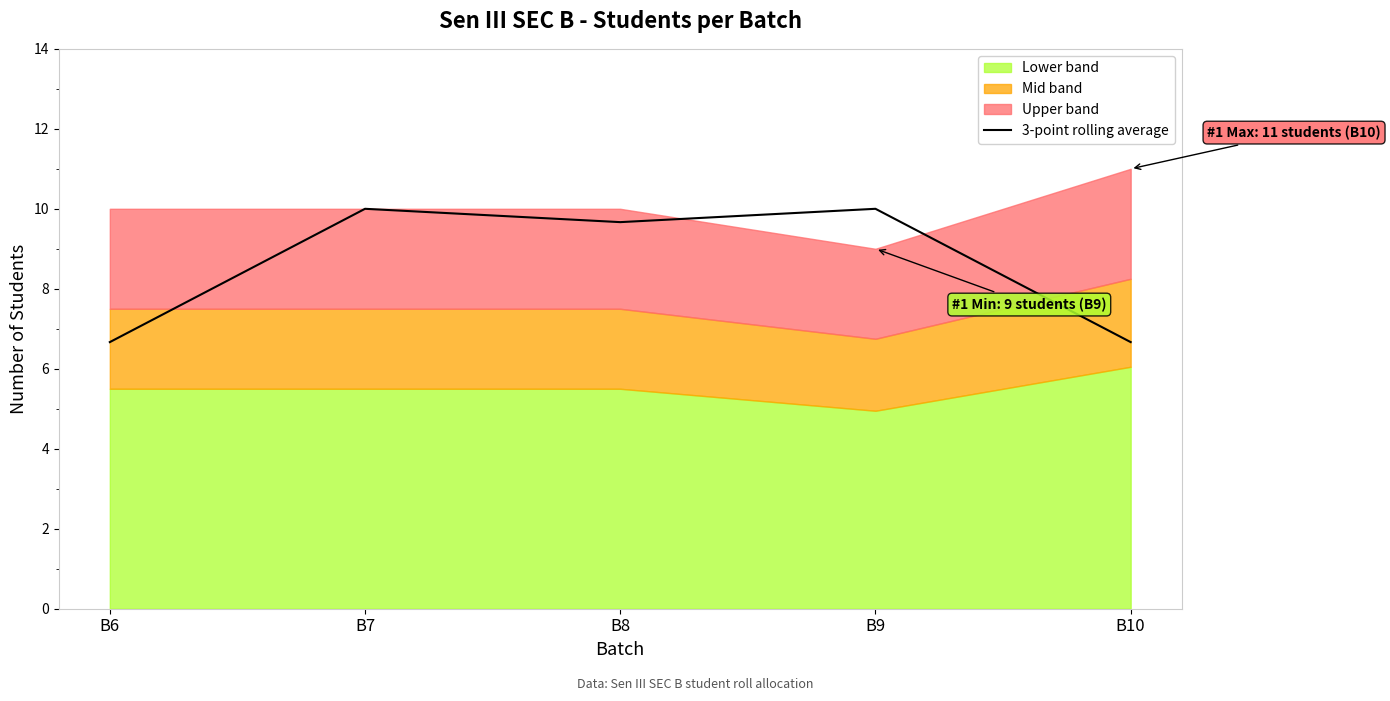

What is the value of the 5th point from the left?

6.7